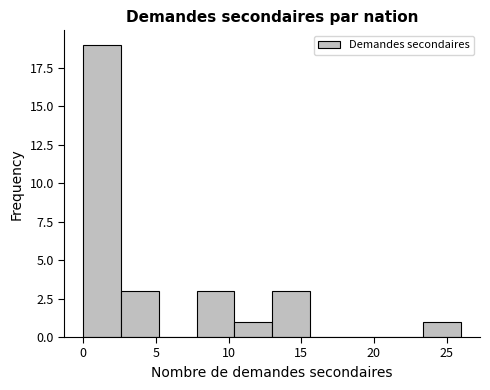

Over which range of the x-axis is the bar tallest?

0.0 to 2.6